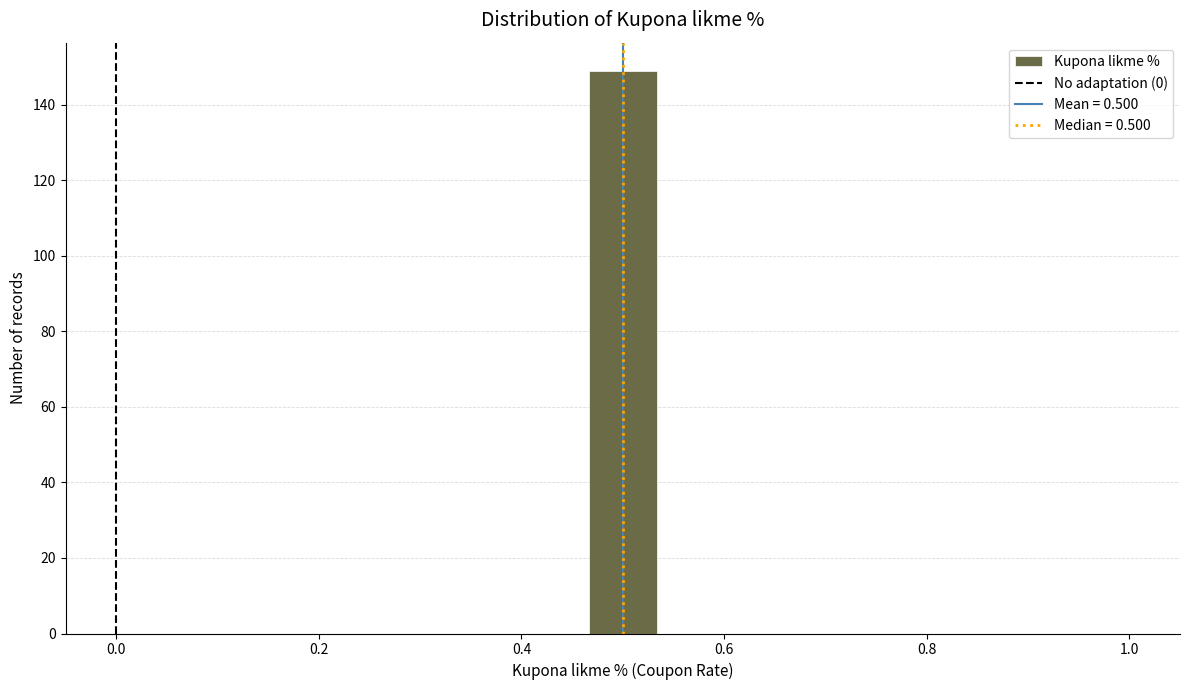

Around what value on the x-axis is the tallest bar? Give the approximate position of its centre, as read against the axis.

0.50